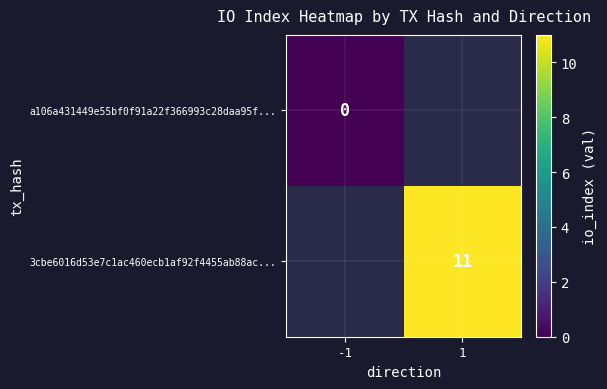

Is it true that 3cbe6016d53e7c1ac460ecb1af92f4455ab88ac... equals 17 at 1?

False